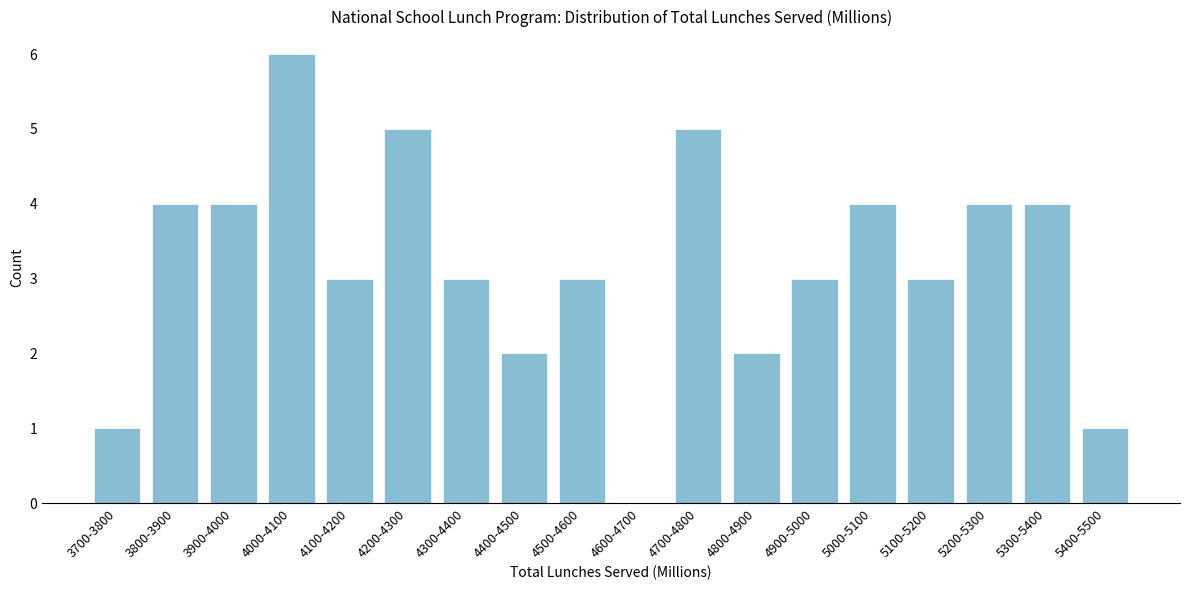

Reading left to right, transcribe all the data shown in this chart.

3700-3800=1	3800-3900=4	3900-4000=4	4000-4100=6	4100-4200=3	4200-4300=5	4300-4400=3	4400-4500=2	4500-4600=3	4600-4700=0	4700-4800=5	4800-4900=2	4900-5000=3	5000-5100=4	5100-5200=3	5200-5300=4	5300-5400=4	5400-5500=1